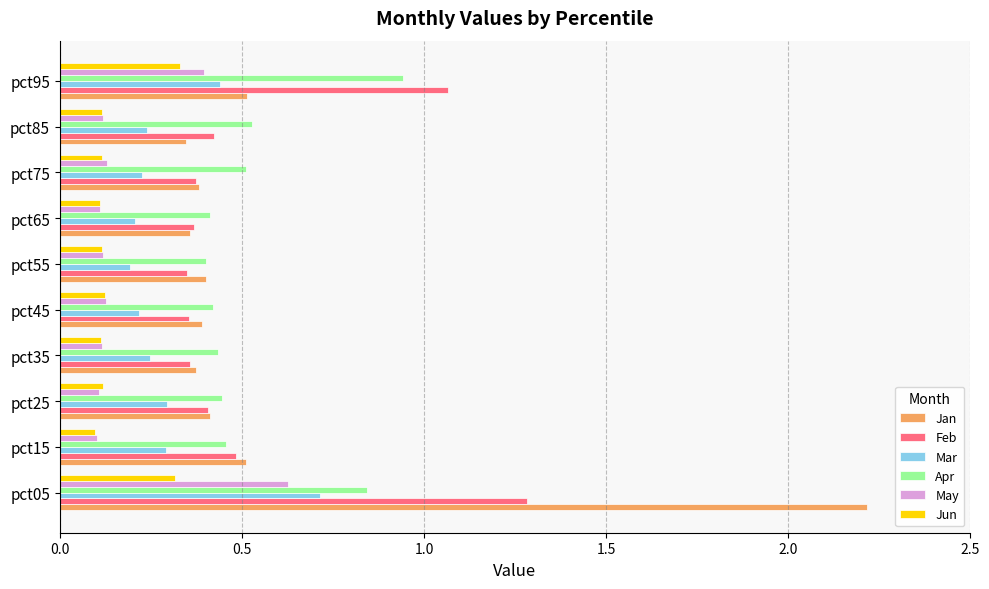

Which category has the highest value across all series?

pct05